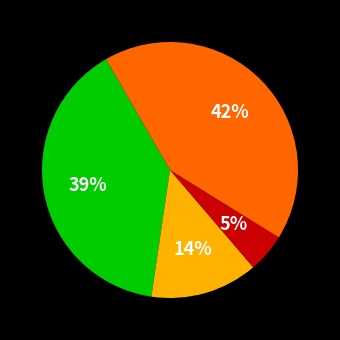

How many segments does this pie chart have?

4